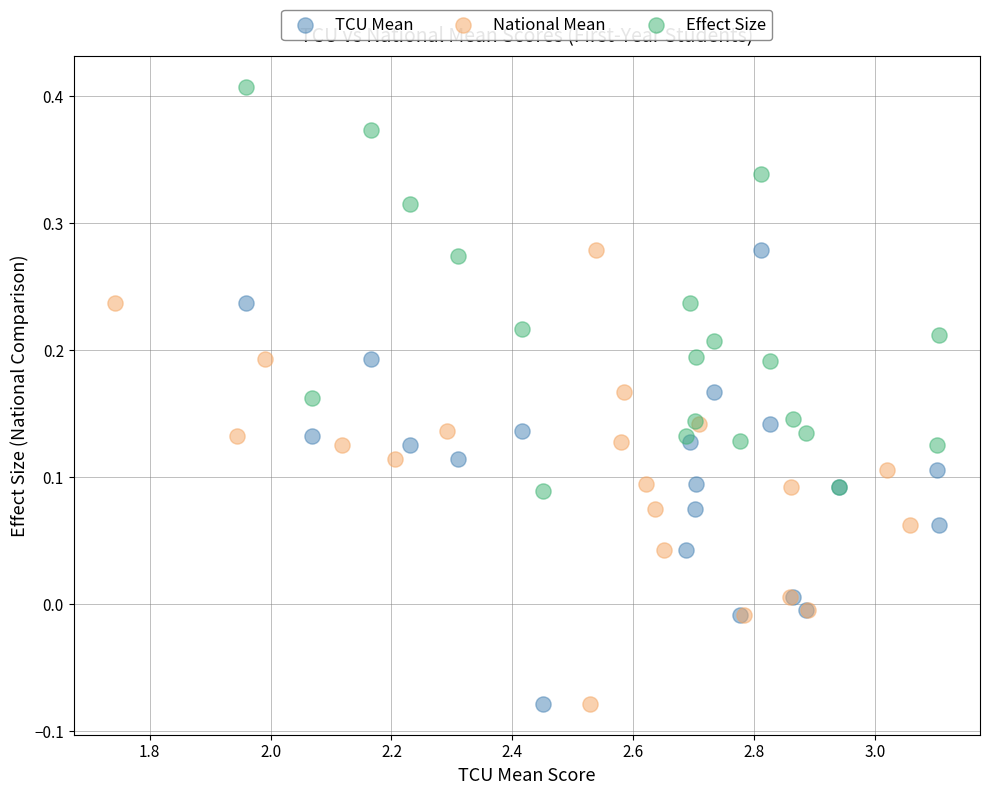

What are all the series names shown in the legend?

TCU Mean, National Mean, Effect Size